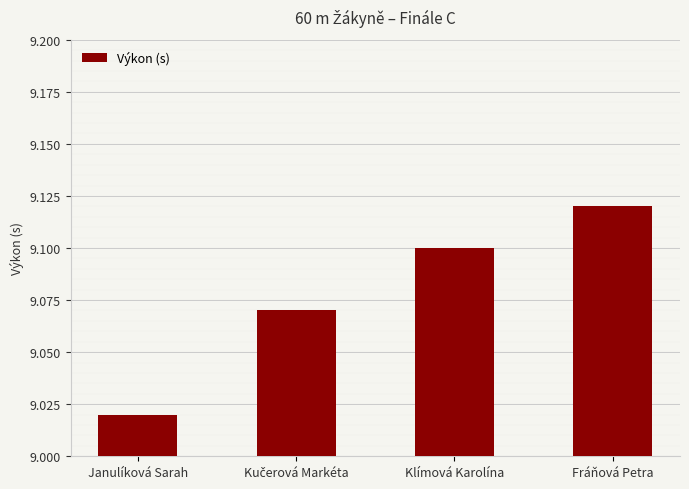

True or false: the data shows 2.3 at Fráňová Petra.

False